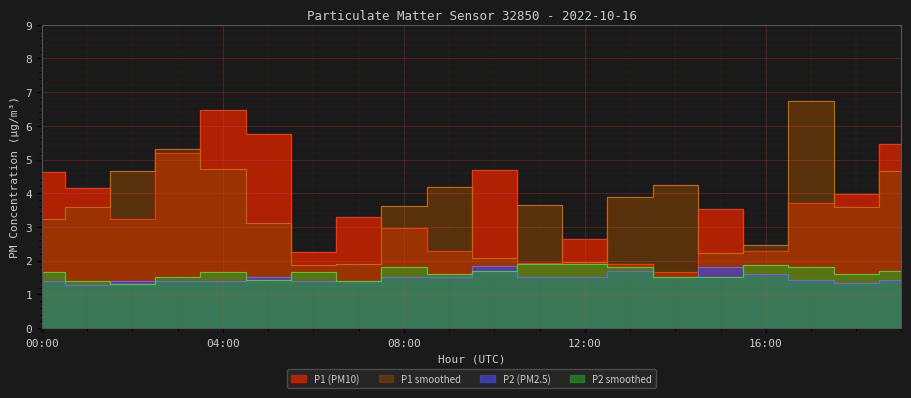

Which series has the largest total across all categories?

P1